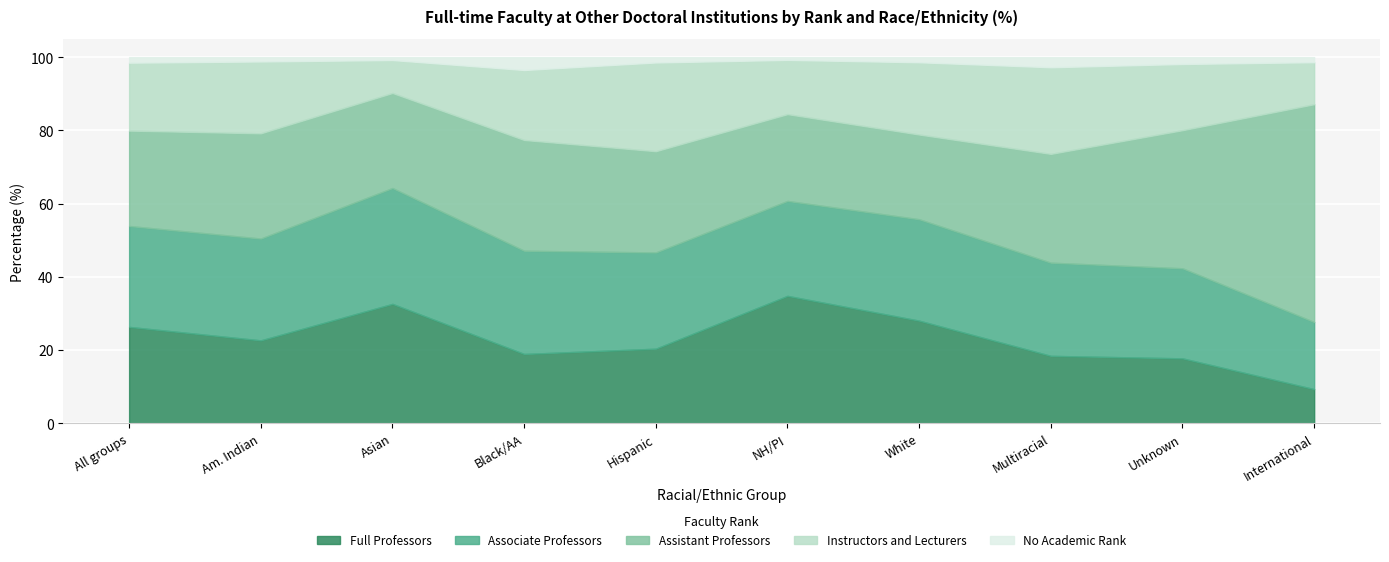

In Instructors and Lecturers, how many points are higher than both neighbors (excluding endpoints)?

3